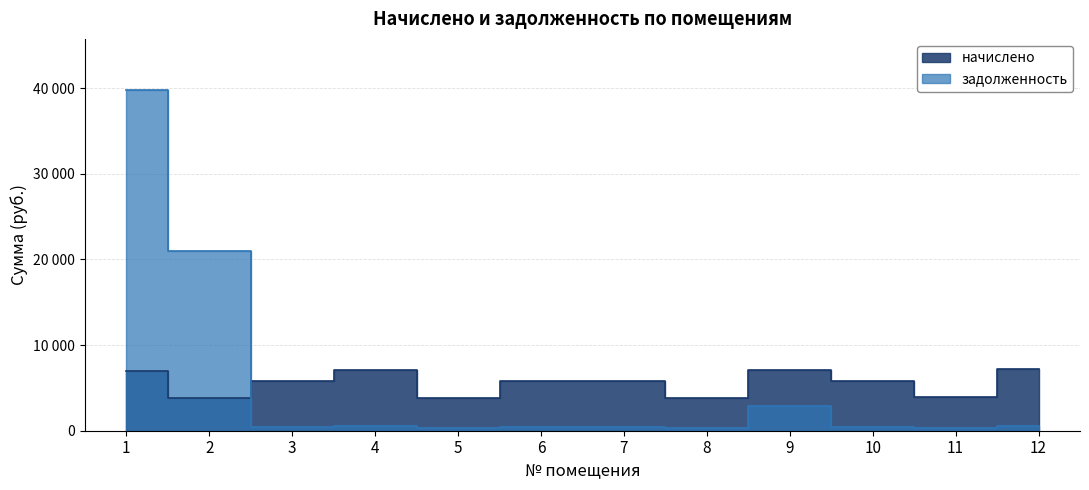

Which category has the lowest value across all series?

8